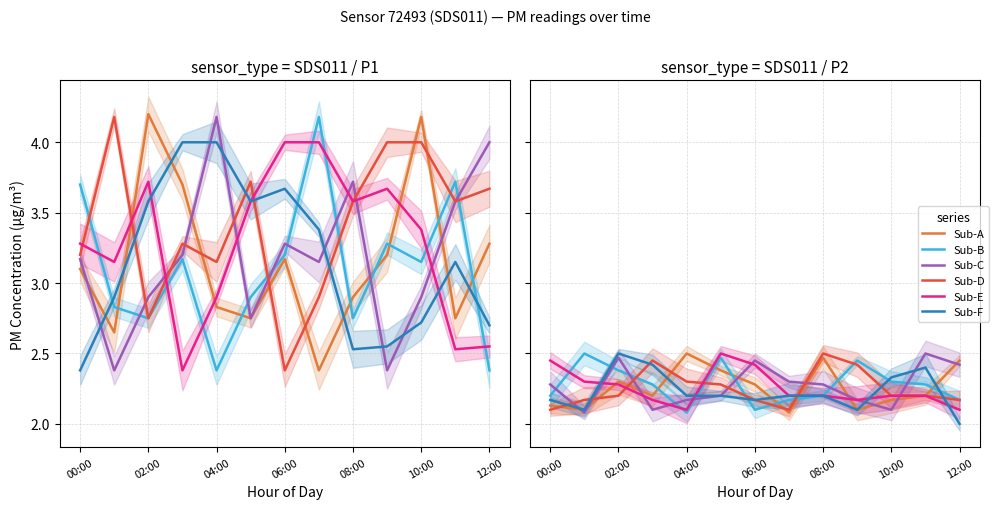

Is it true that Sub-B equals 2.2 at 00:00?

True